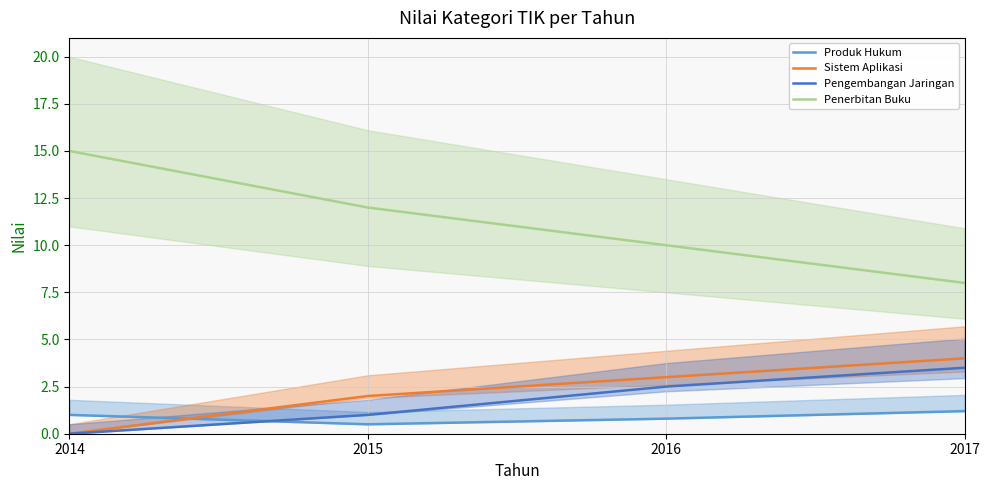

What is the difference between the maximum and minimum values in the Pengembangan Jaringan series?

3.5